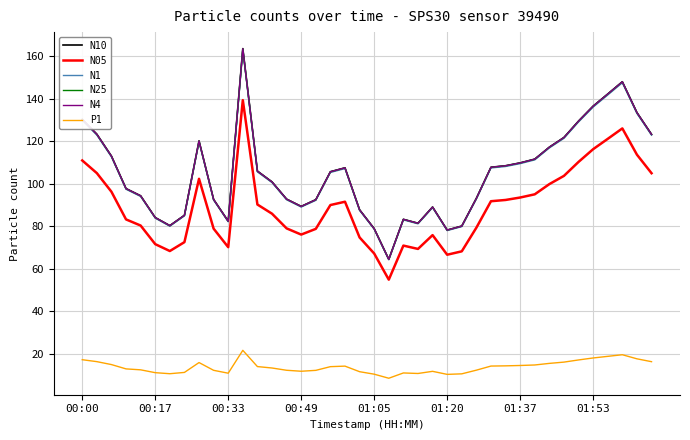

Count the number of categories in the chart.

40